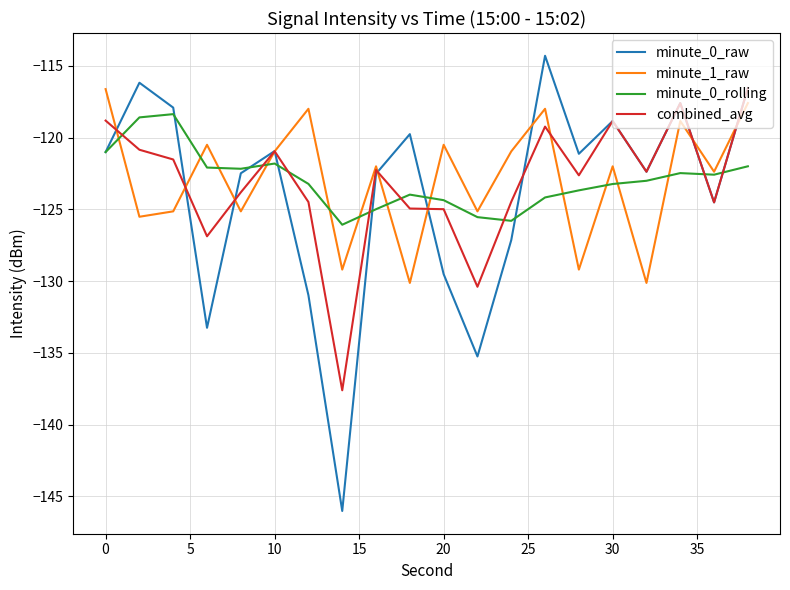

Which series has the largest range (max minus min)?

minute_0_raw